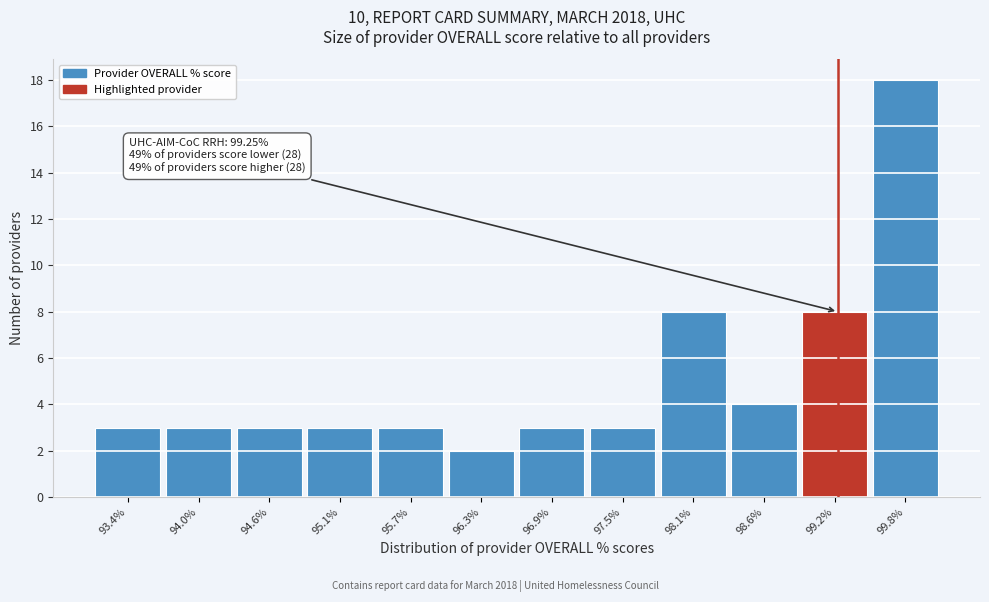

Reading right to left, what are all the values shown in this chart?

99.8%=18	99.2%=8	98.6%=4	98.1%=8	97.5%=3	96.9%=3	96.3%=2	95.7%=3	95.1%=3	94.6%=3	94.0%=3	93.4%=3